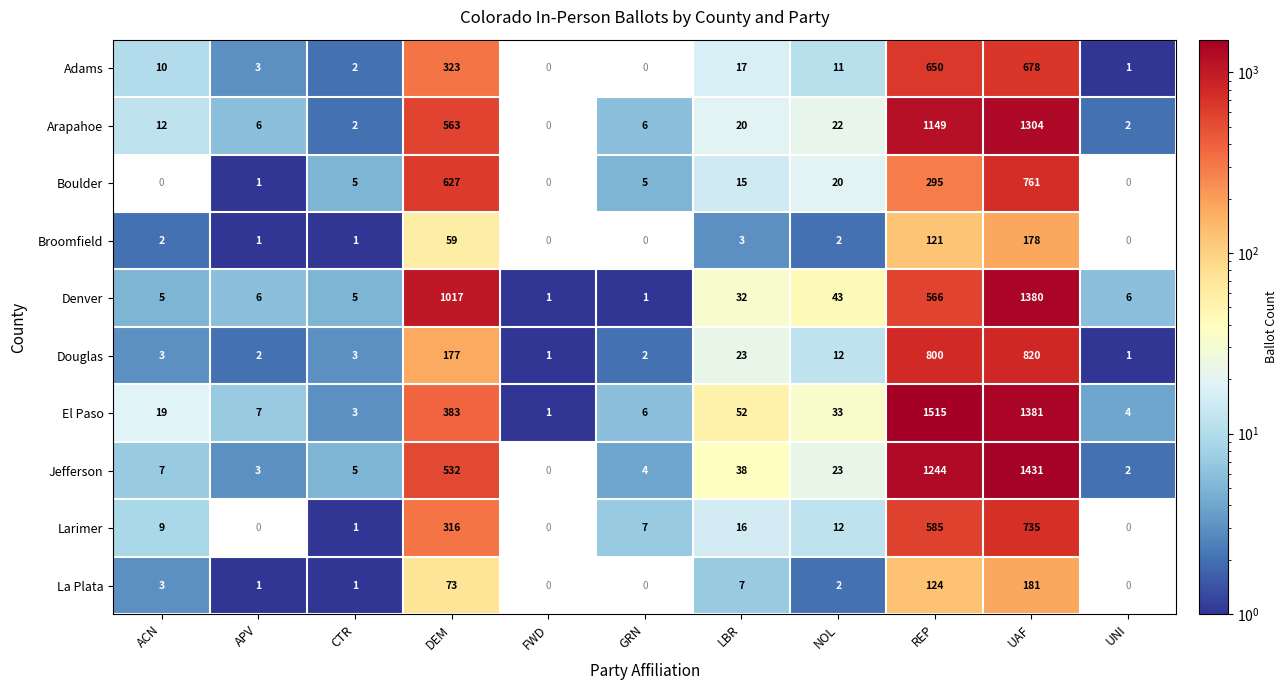

How many categories are shown in the chart?

11